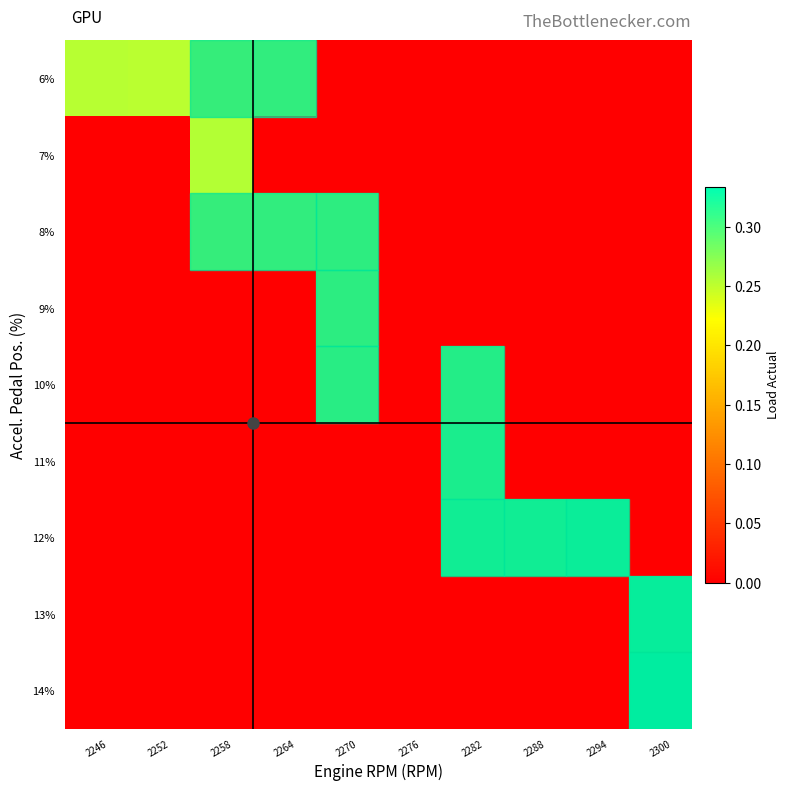

At how many categories does at least one series exceed 0?

9